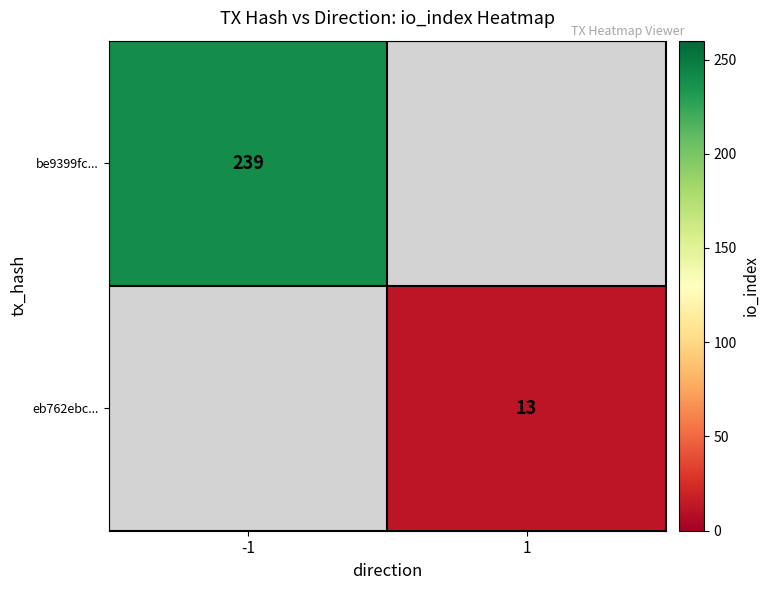

Is the value of eb762ebc... at 1 greater than the value of be9399fc... at -1?

No